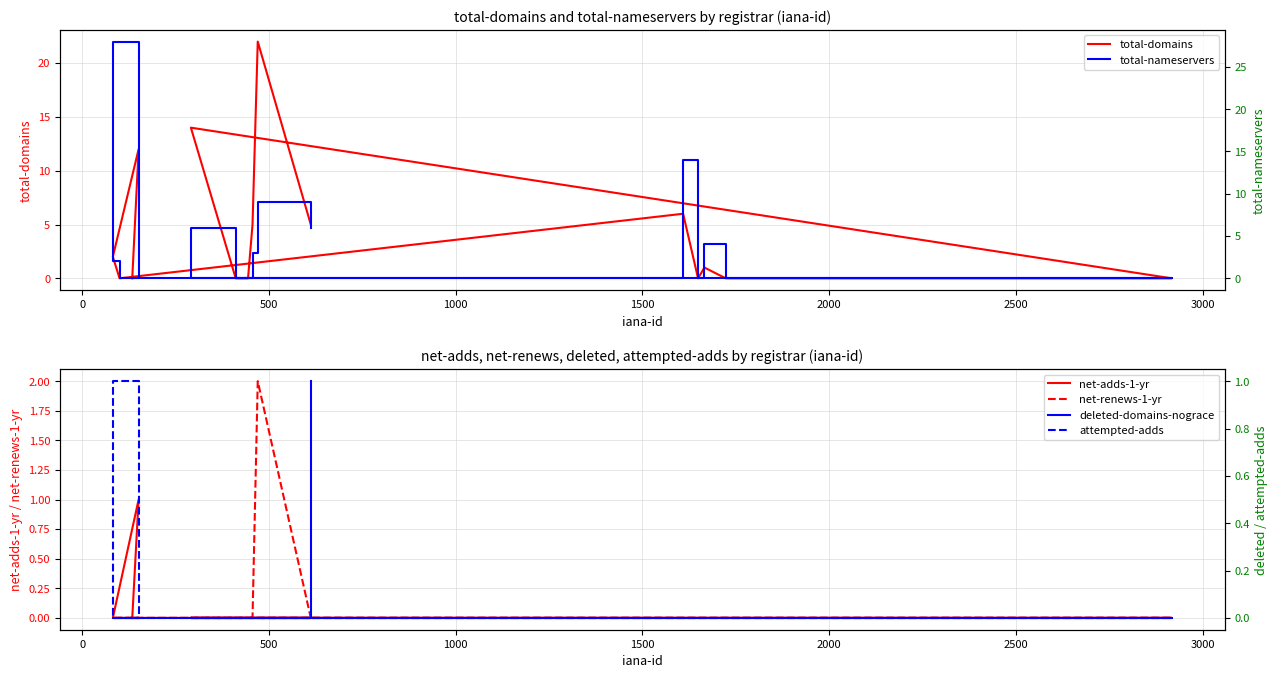

At how many categories does at least one series exceed 13?

4